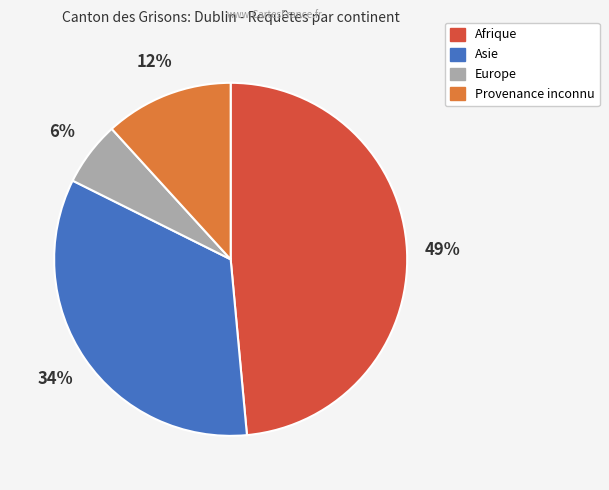

Is there a majority slice in this chart?

No